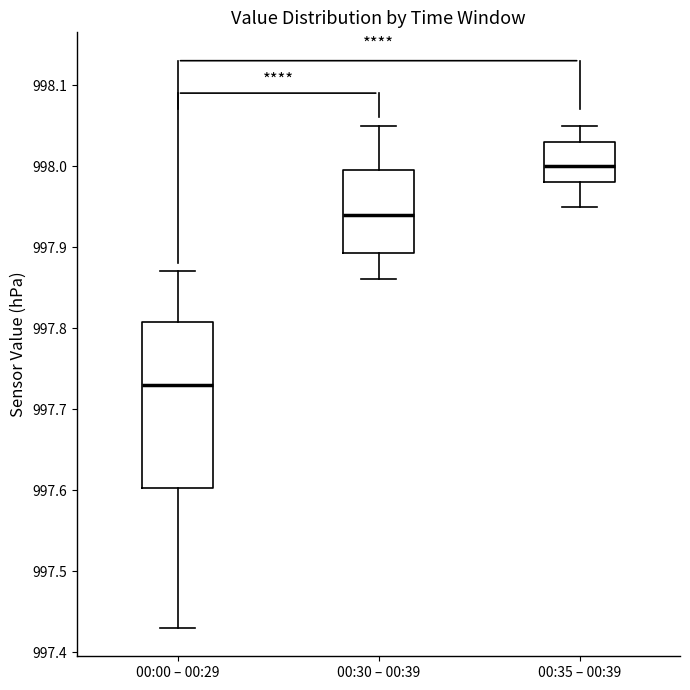

Which box's median line is the highest?

00:35 – 00:39